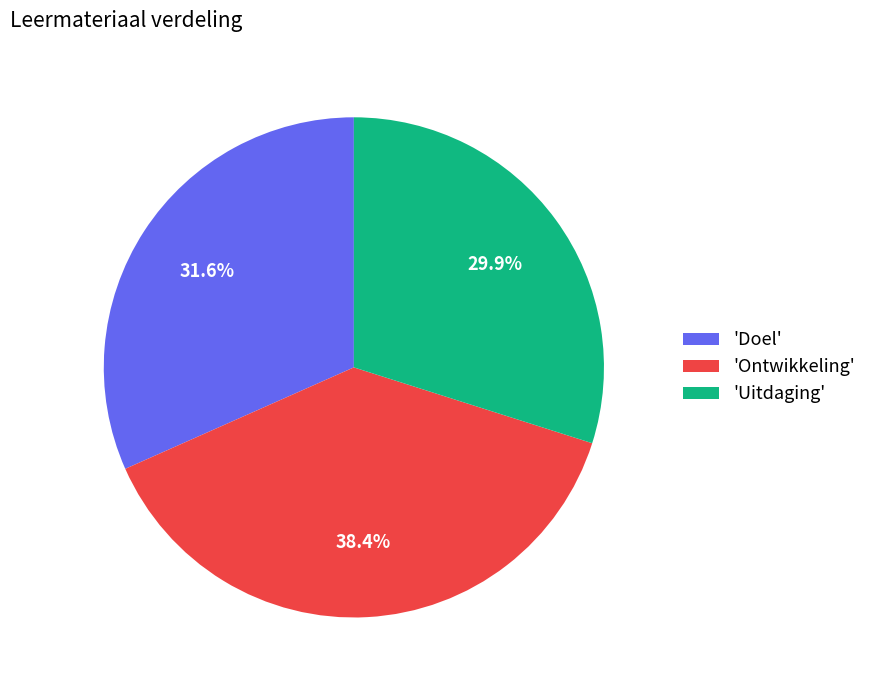

Rank the categories by value from highest to lowest.

'Ontwikkeling', 'Doel', 'Uitdaging'